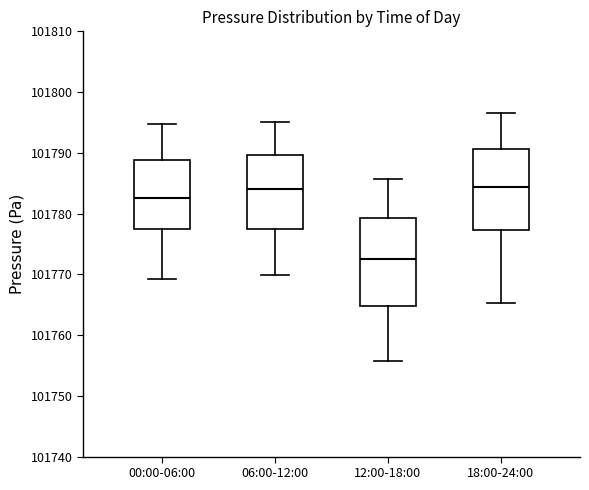

Reading left to right, read every box against the y-axis: the position of its median line, the range the box covers, and the ends of its whiskers. The values are not printed on the chart, so give them approximately, as read against the axis.

00:00-06:00: median 101783, box 101777 to 101789, whiskers 101769 to 101795
06:00-12:00: median 101784, box 101777 to 101790, whiskers 101770 to 101795
12:00-18:00: median 101773, box 101765 to 101779, whiskers 101756 to 101786
18:00-24:00: median 101784, box 101777 to 101791, whiskers 101765 to 101797